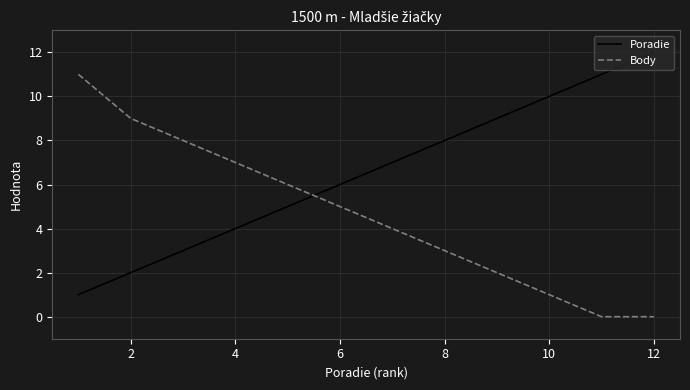

What is the difference between the maximum and minimum values in the Poradie series?

11